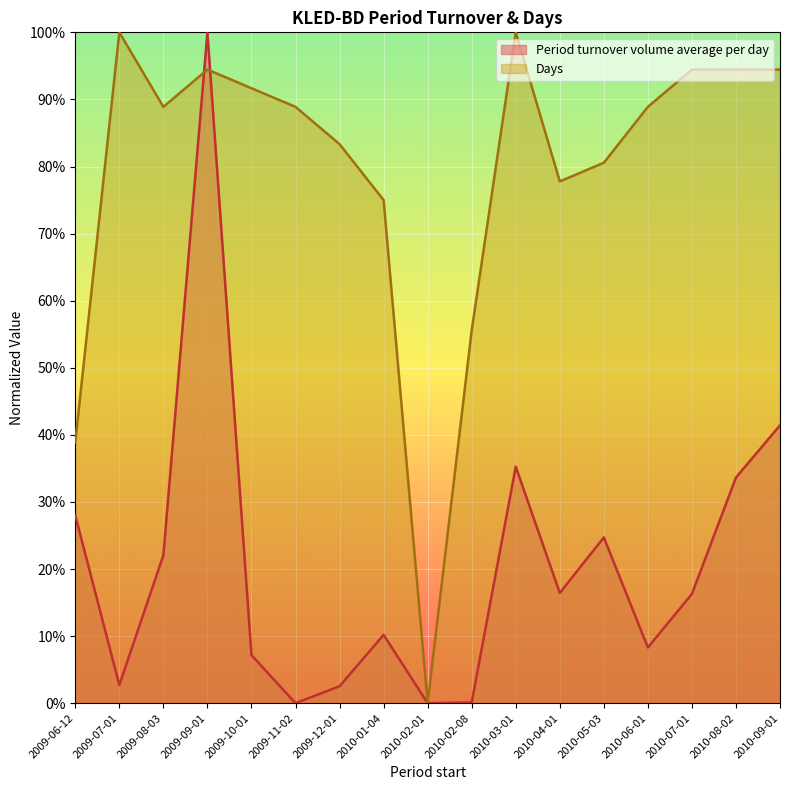

Between 2010-05-03 and 2010-09-01, which is larger?

2010-09-01